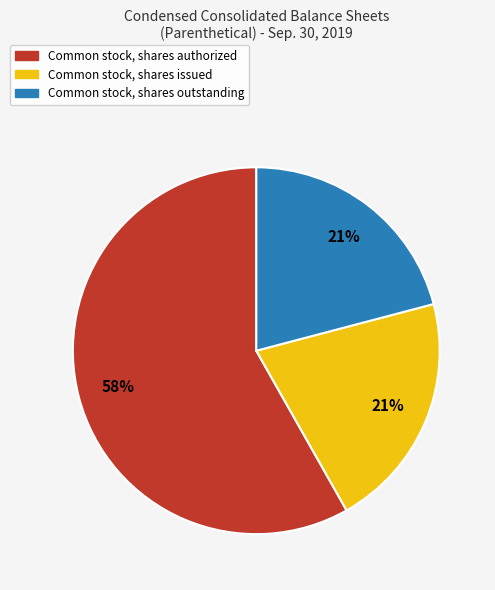

What is the ratio of the value at Common stock, shares outstanding to the value at Common stock, shares authorized?

0.4